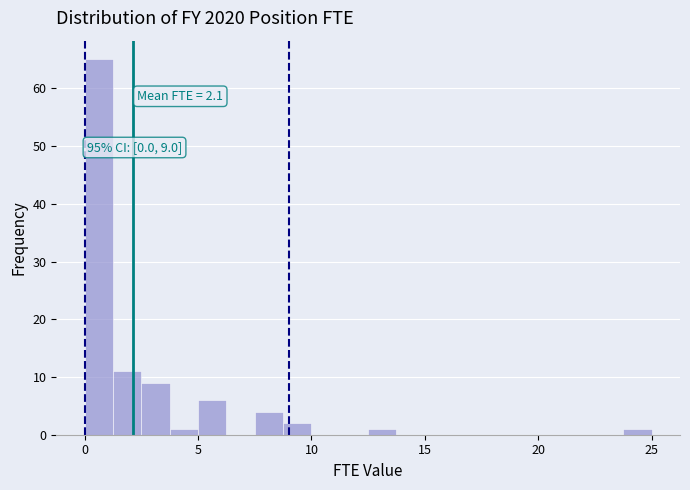

Around what value on the x-axis is the tallest bar? Give the approximate position of its centre, as read against the axis.

0.5